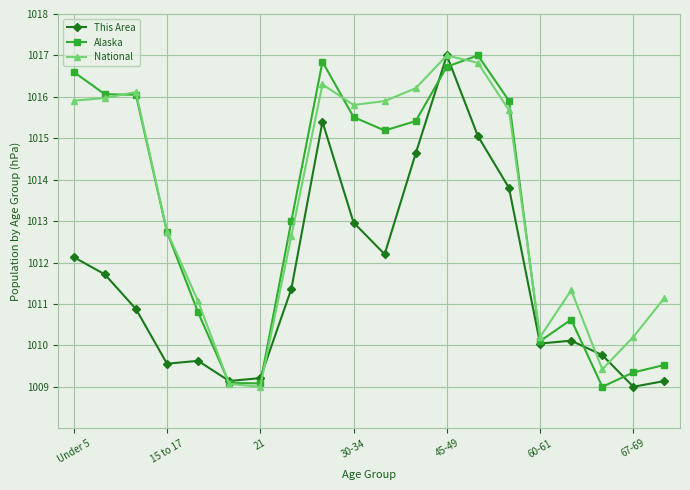

What is the value of the Alaska point at the 7th from the left?

1009.1